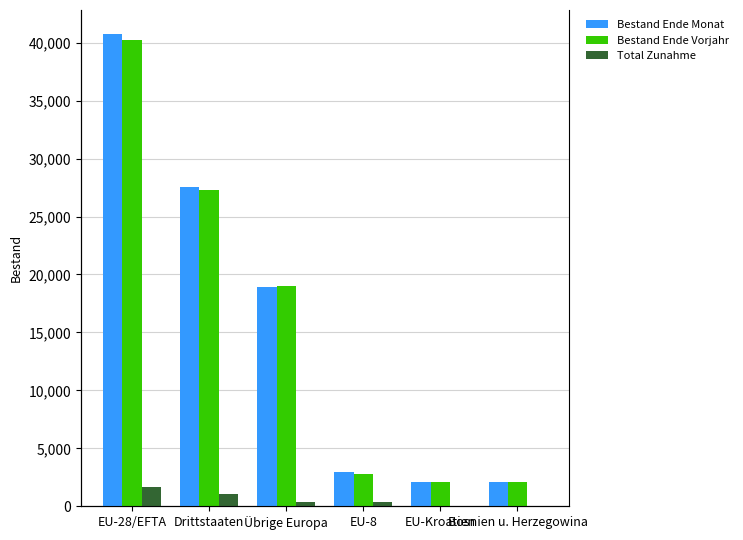

Rank the categories by Bestand Ende Vorjahr value from highest to lowest.

EU-28/EFTA, Drittstaaten, Übrige Europa, EU-8, EU-Kroatien, Bosnien u. Herzegowina